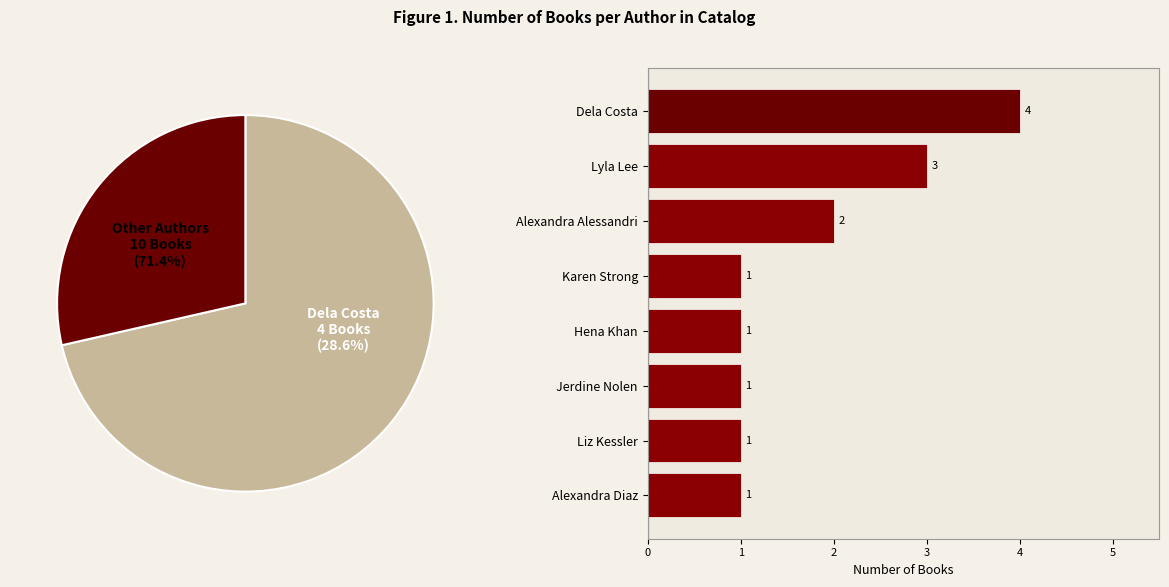

The Dela Costa slice represents 40% of the pie. True or false?

False